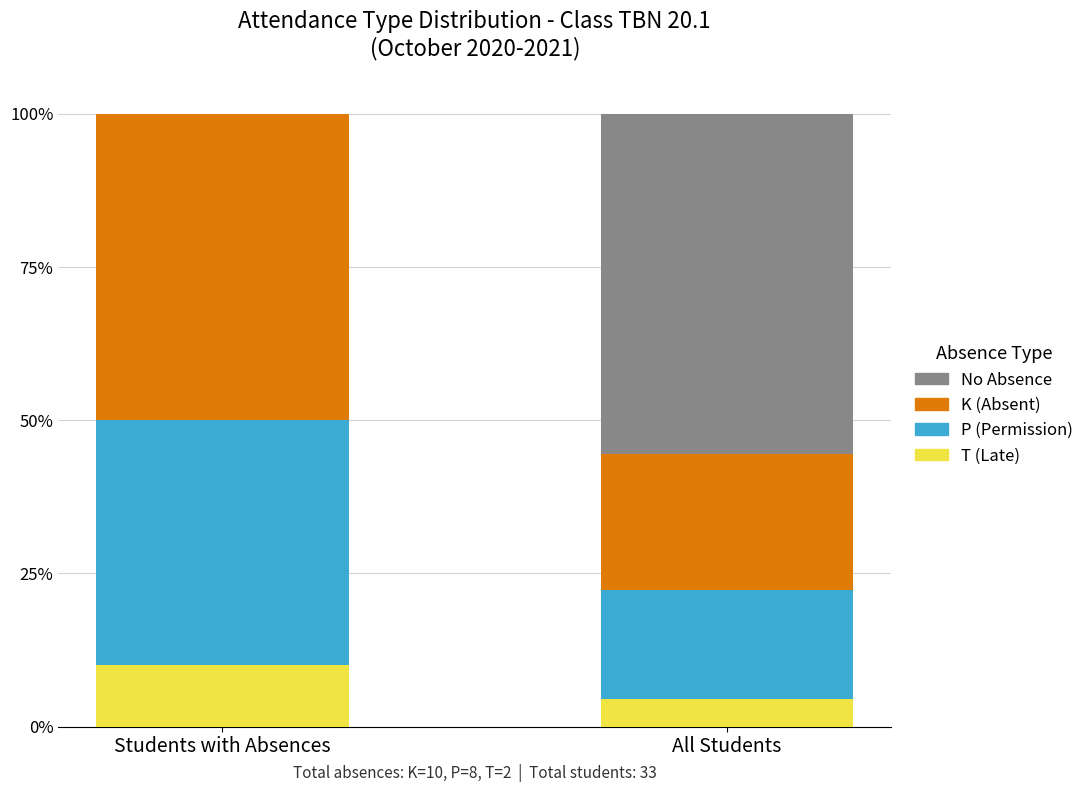

What is the sum of all T (Late) values?

14.4